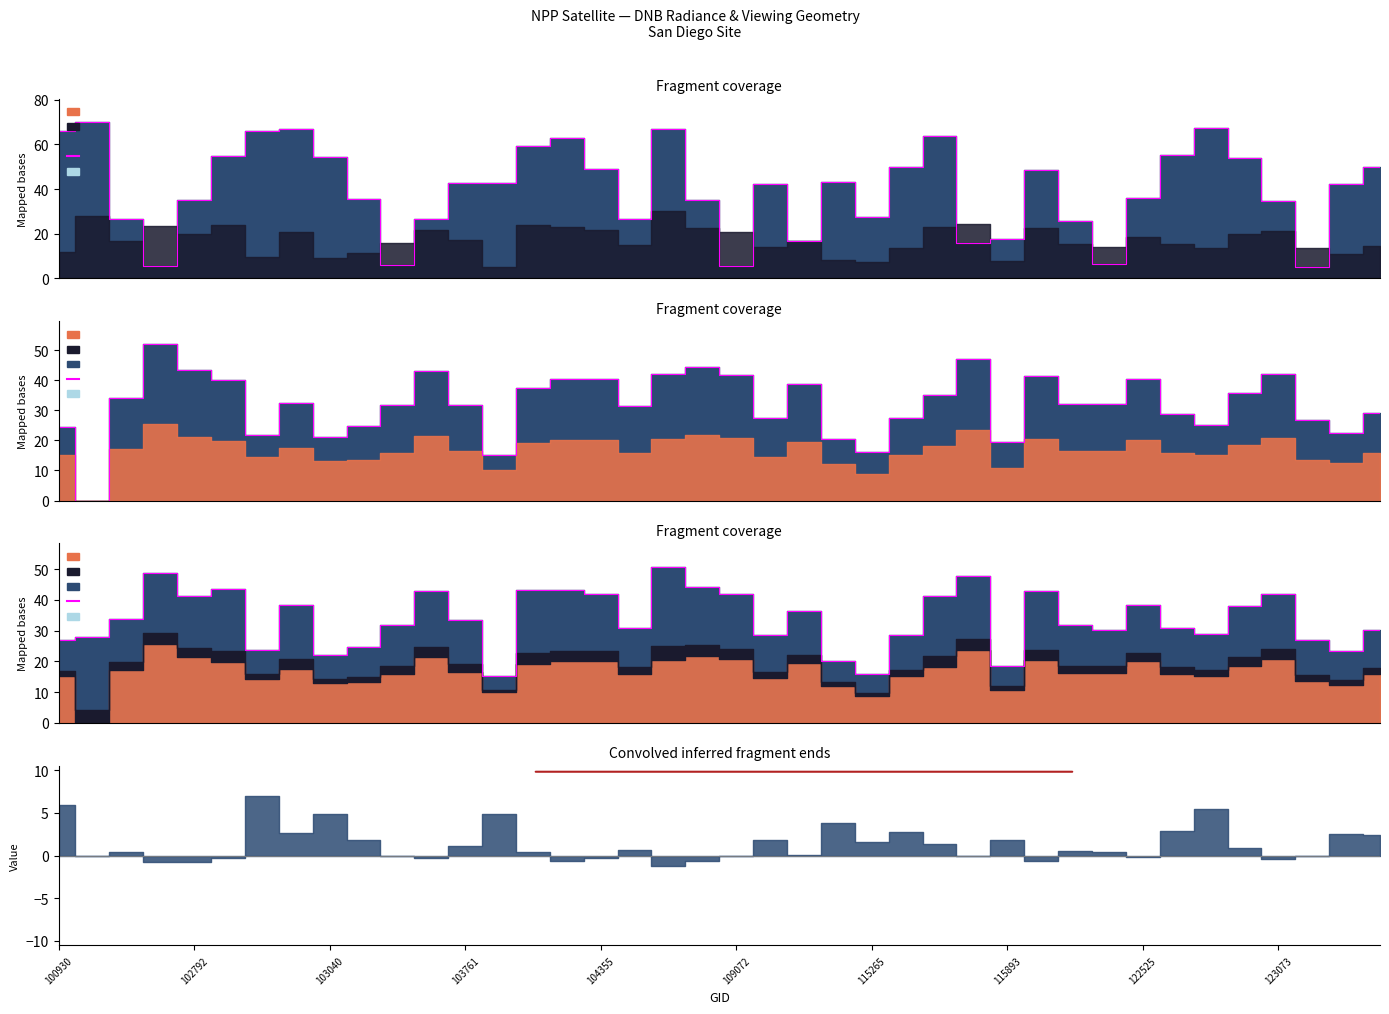

At which label does the data first exceed 33?

103040